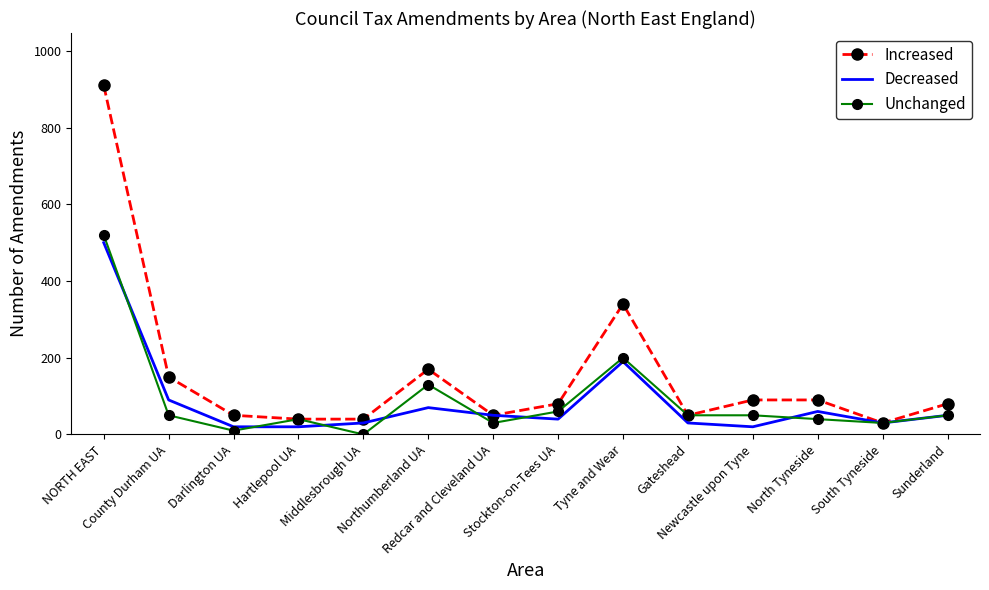

Which category has the highest value in the Increased series?

NORTH EAST